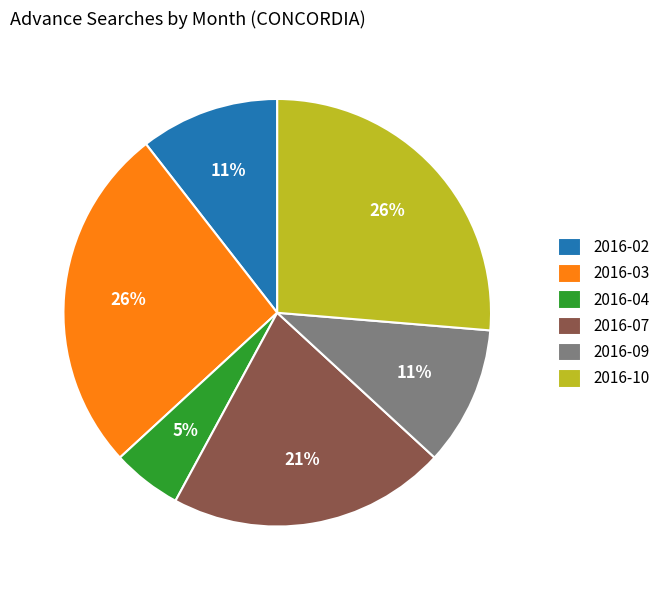

Is the sum of 2016-10 and 2016-04 greater than half?

No